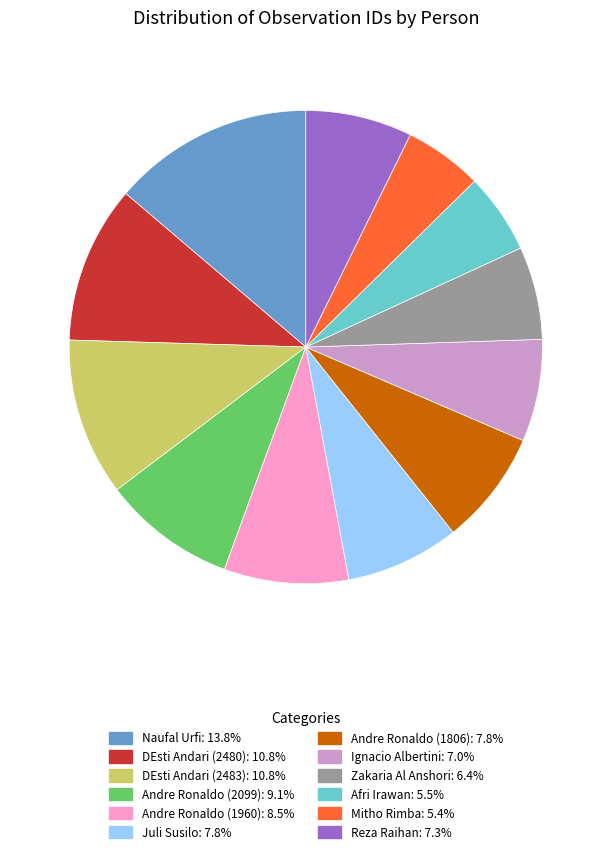

How many slices are in this pie chart?

12